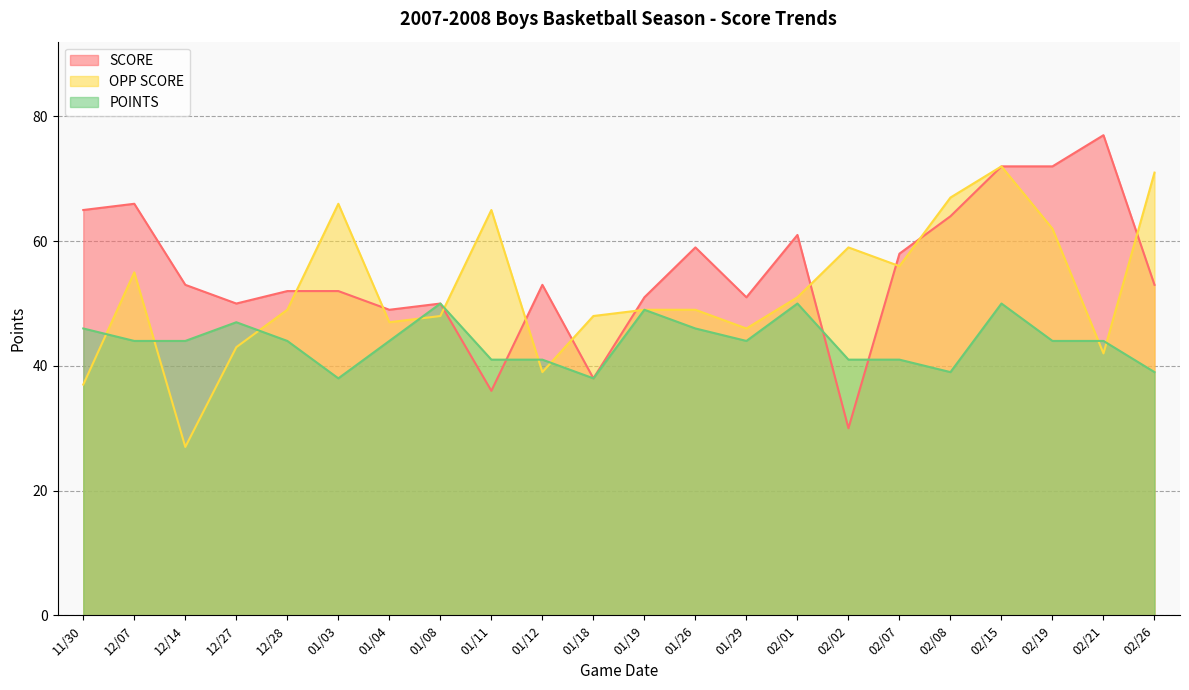

Between 02/08 and 02/21, which series saw the biggest shift?

OPP SCORE